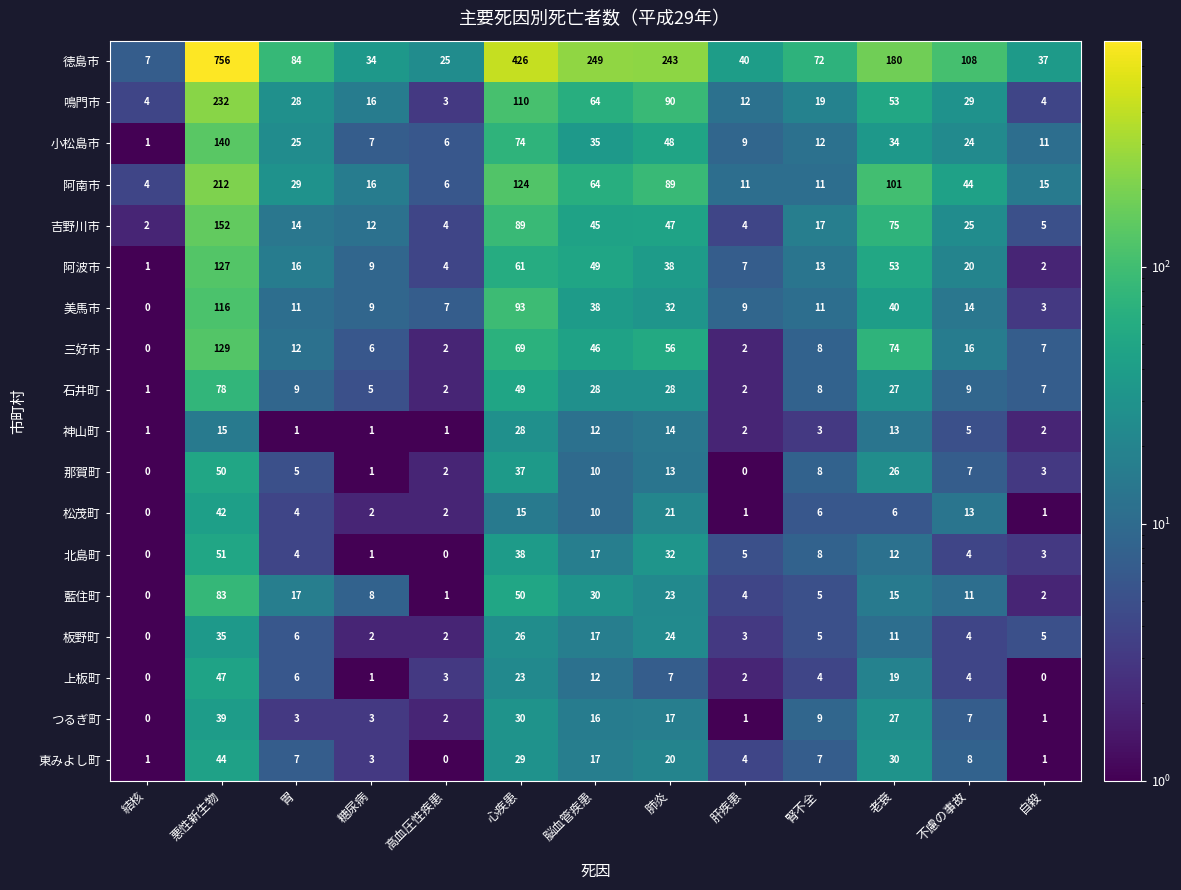

What is the difference between the second highest and minimum values in the 徳島市 series?

419